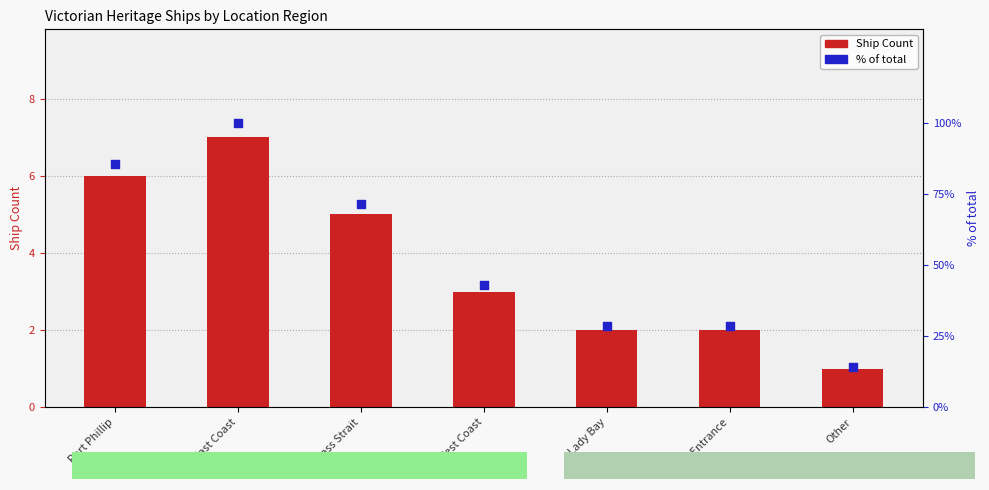

At which category is the sum across all series the highest?

East Coast